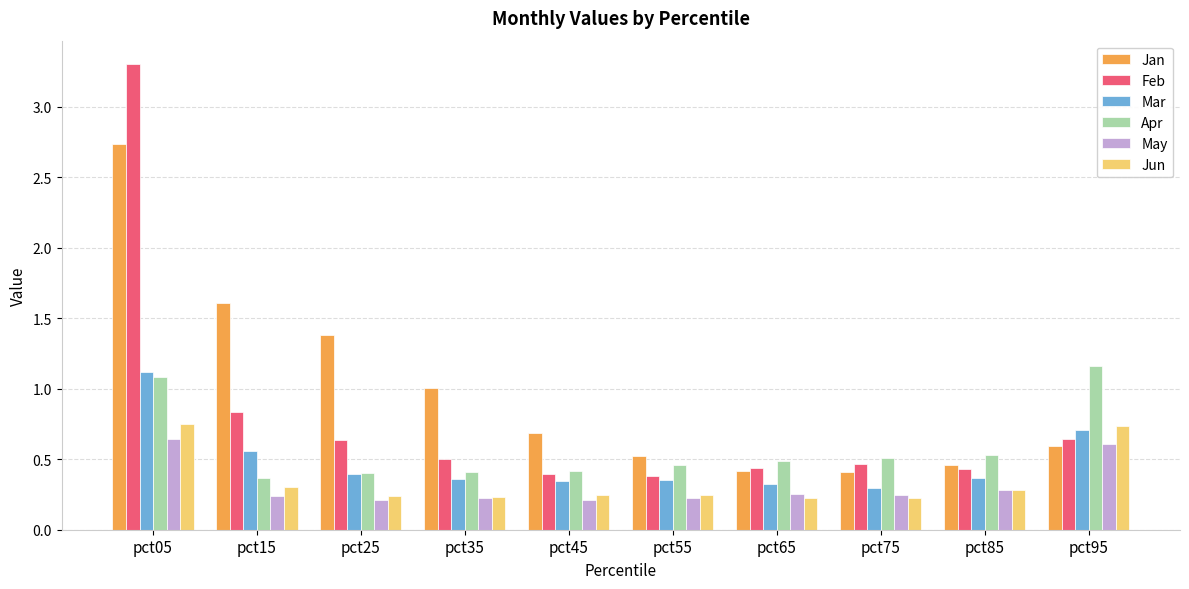

Is it true that Apr equals 0.4 at pct15?

True